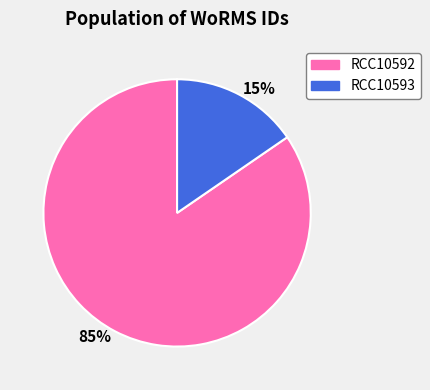

Which has a higher value, RCC10593 or RCC10592?

RCC10592